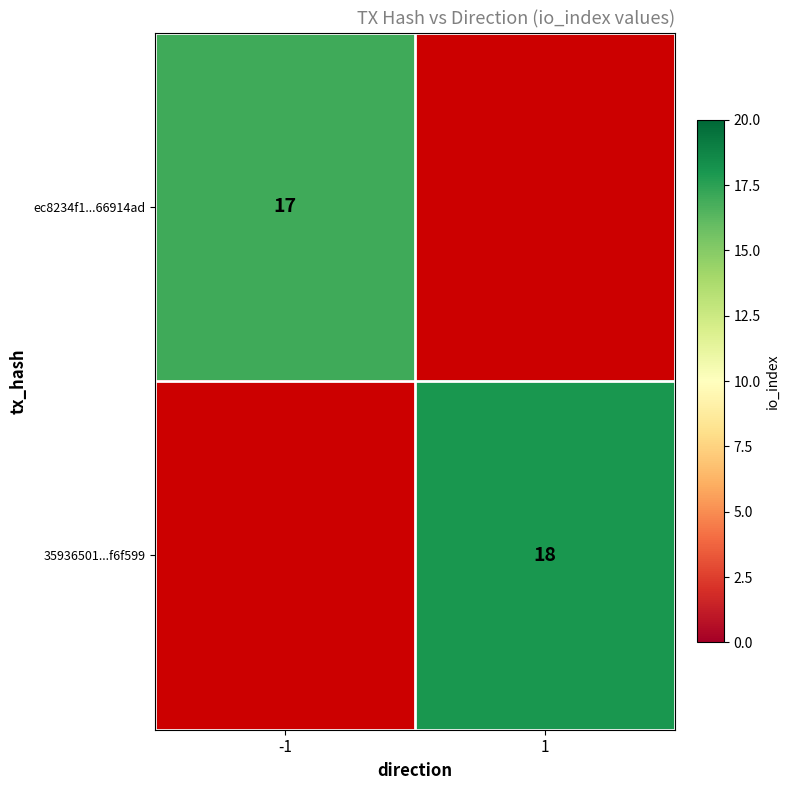

The ec8234f1...66914ad series shows 17 at -1. True or false?

True